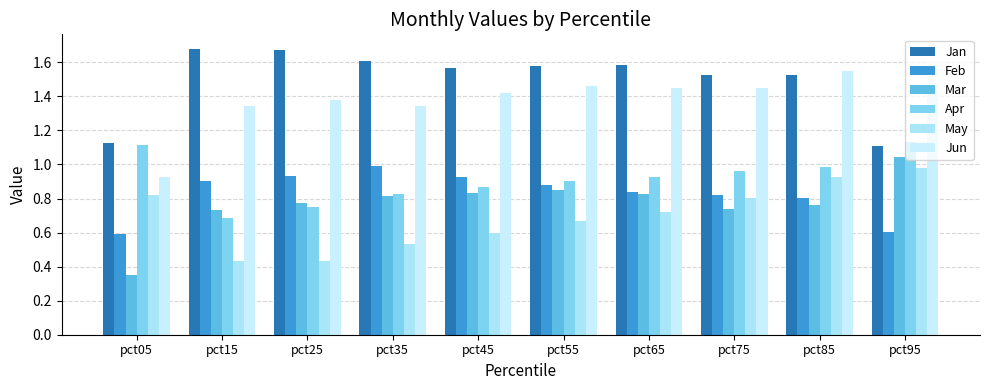

Is it true that Feb equals 0.9 at pct55?

True